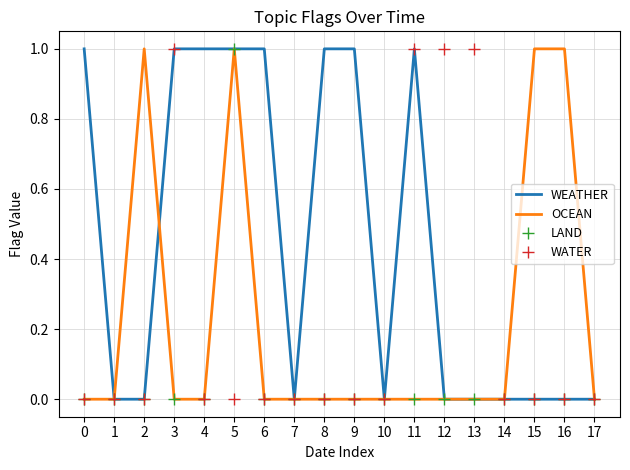

At which category is the sum across all series the highest?

5